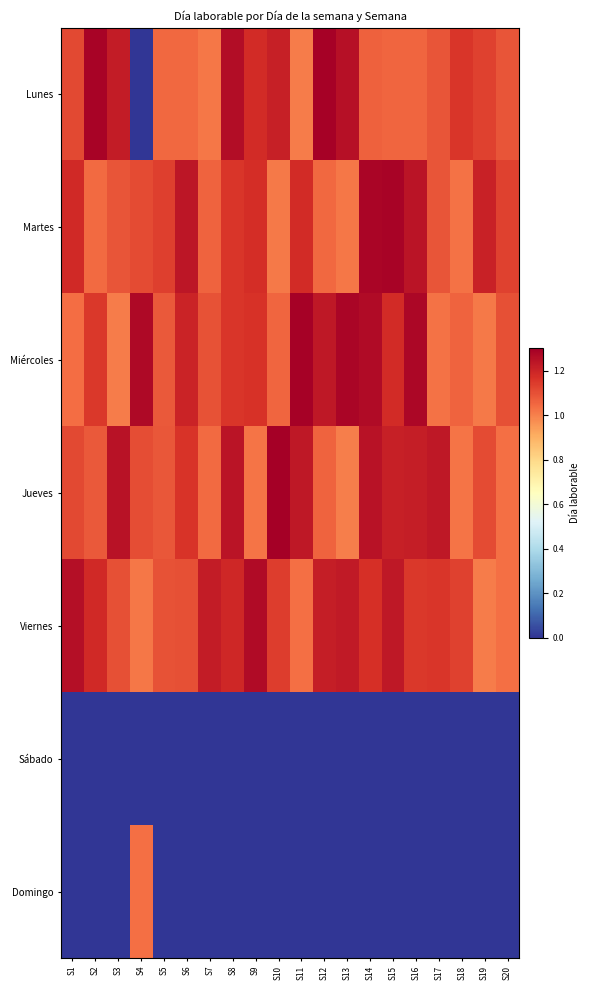

Which series has the largest total across all categories?

Miércoles